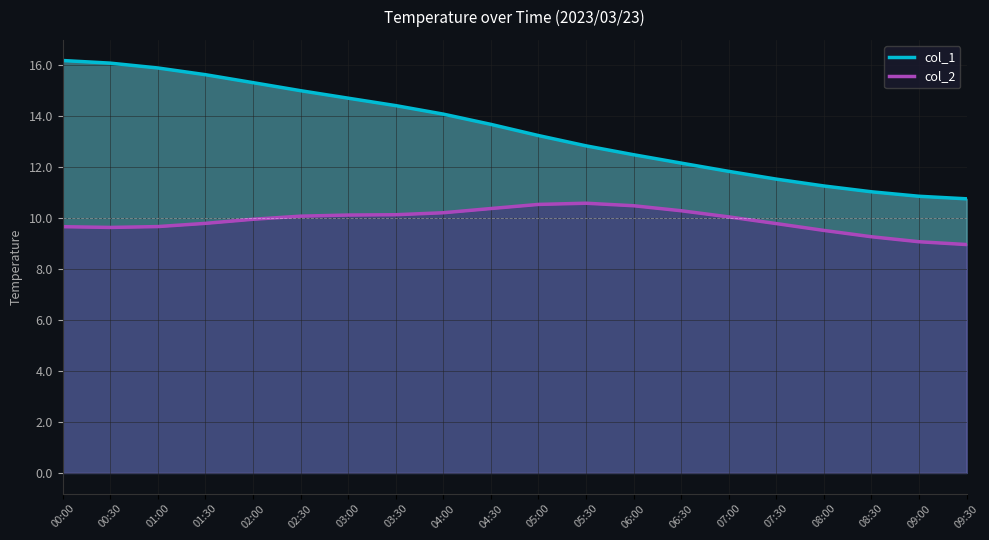

What is the average value of the col_2 series?

9.9